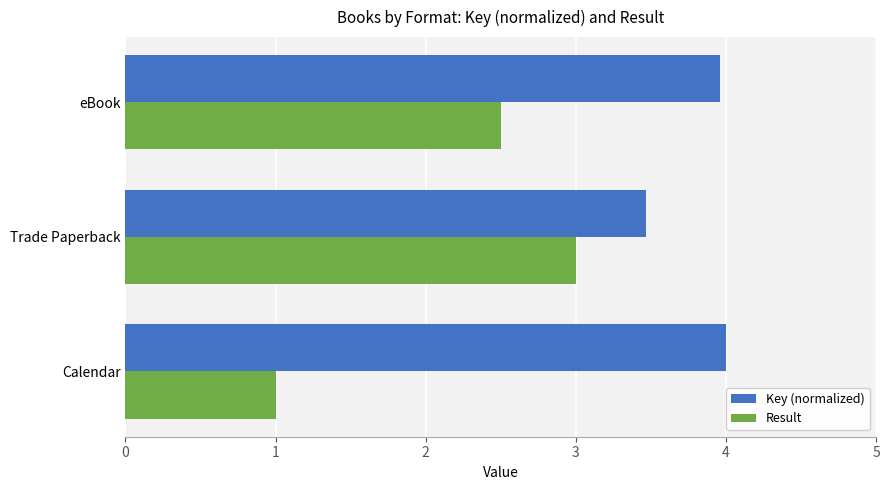

True or false: Result has a value of 1.0 at Calendar.

True